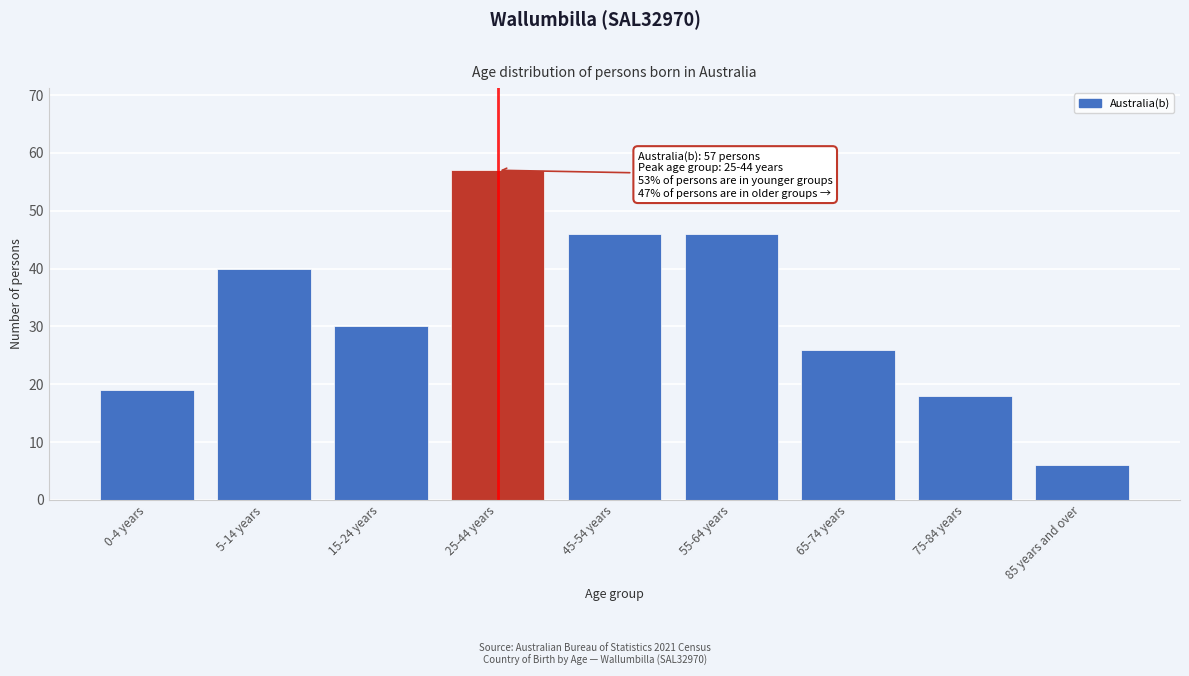

Reading right to left, what are all the values shown in this chart?

6	18	26	46	46	57	30	40	19